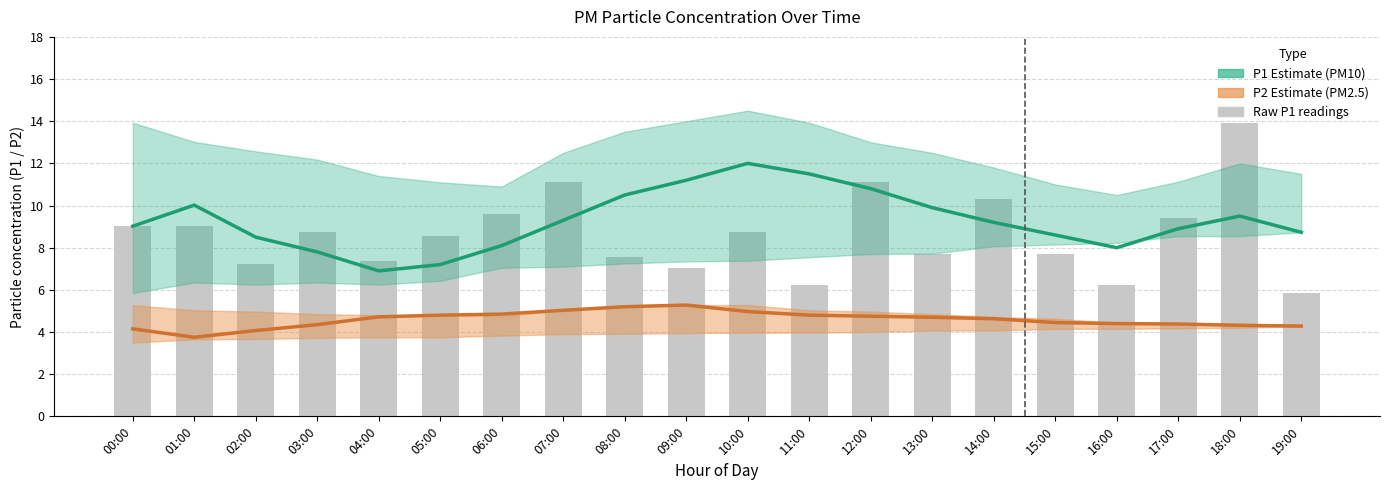

Between 02:00 and 04:00, which series saw the biggest shift?

P1 (PM10)